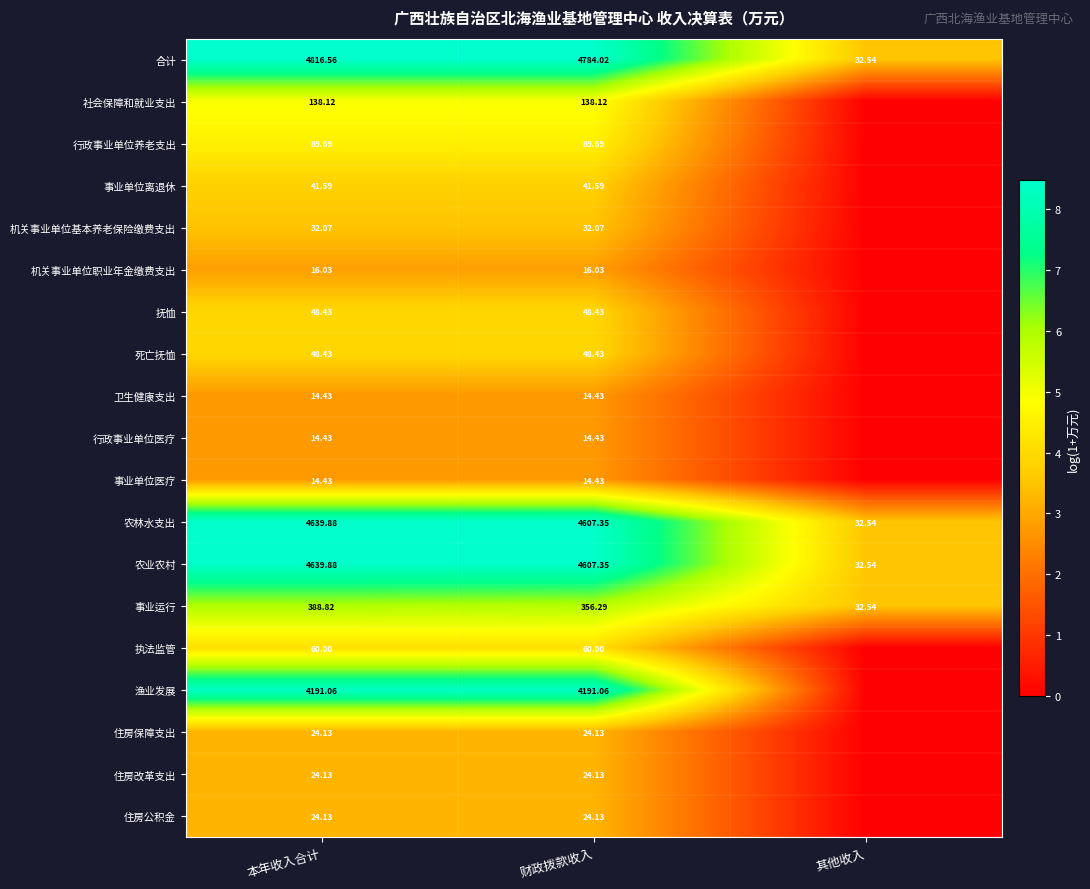

At which label does 农林水支出 reach its minimum?

其他收入